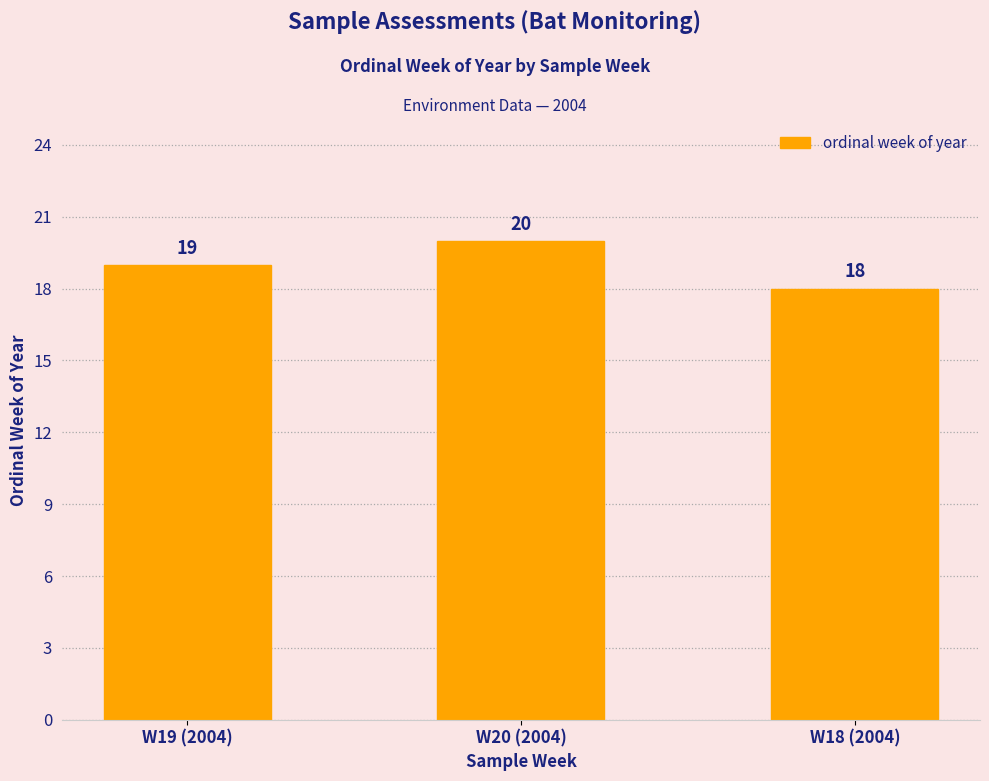

What is the label of the 1st bar from the left?

W19 (2004)